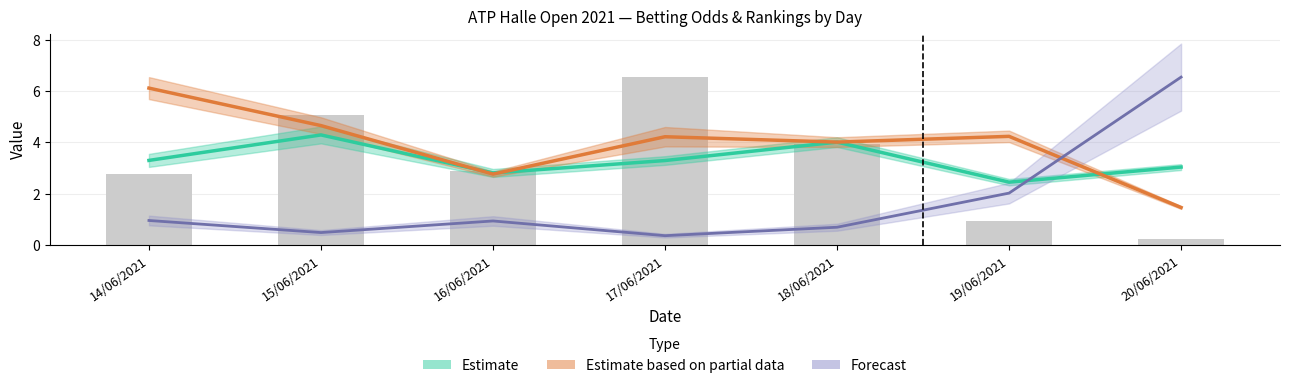

What is the sum of the values at 19/06/2021 and 14/06/2021?

3.7